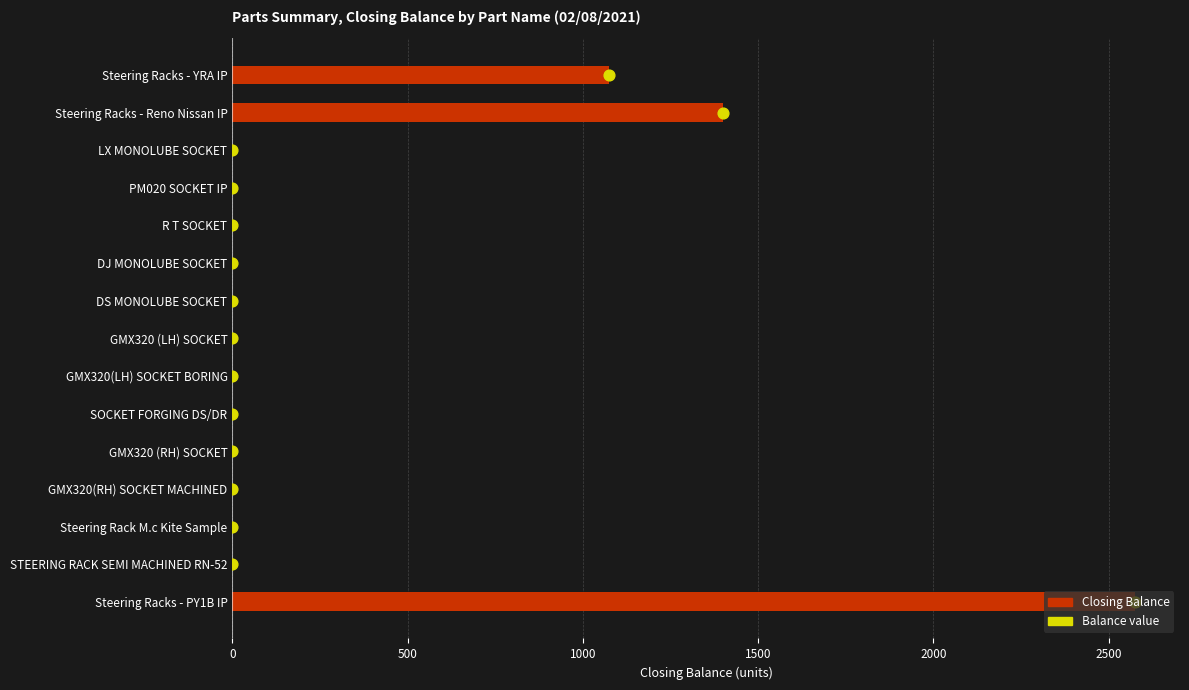

Which series has the largest total across all categories?

Closing Balance